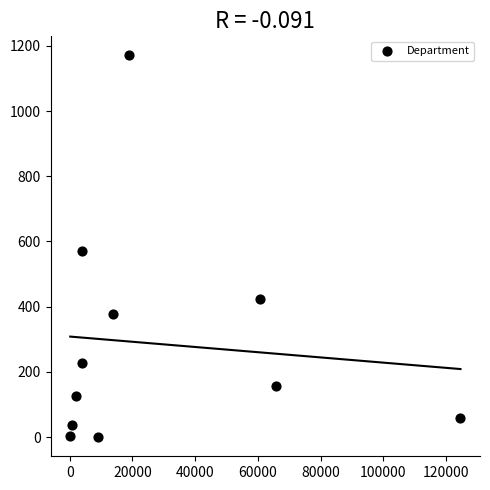

What Y value in the scatter plot is closest to 585?

570.9